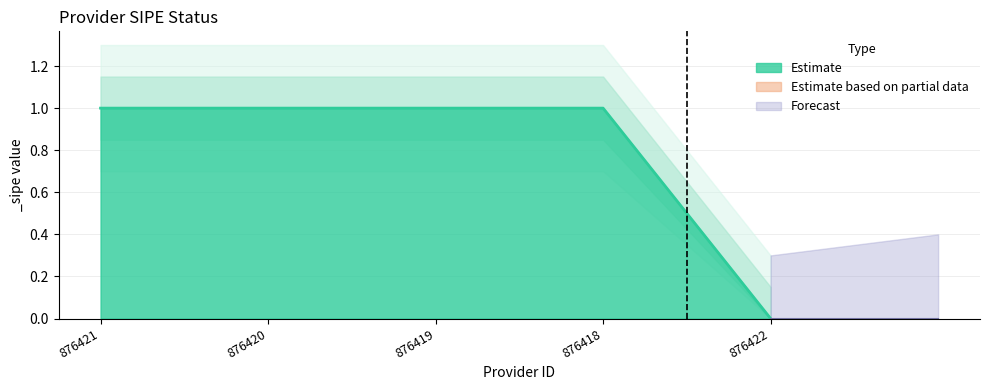

Is it true that the value at 876422 is 0?

True